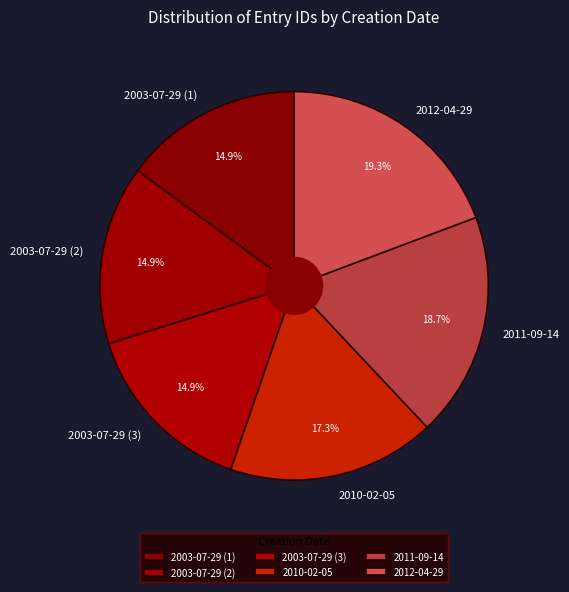

Between 2010-02-05 and 2003-07-29 (1), which is larger?

2010-02-05